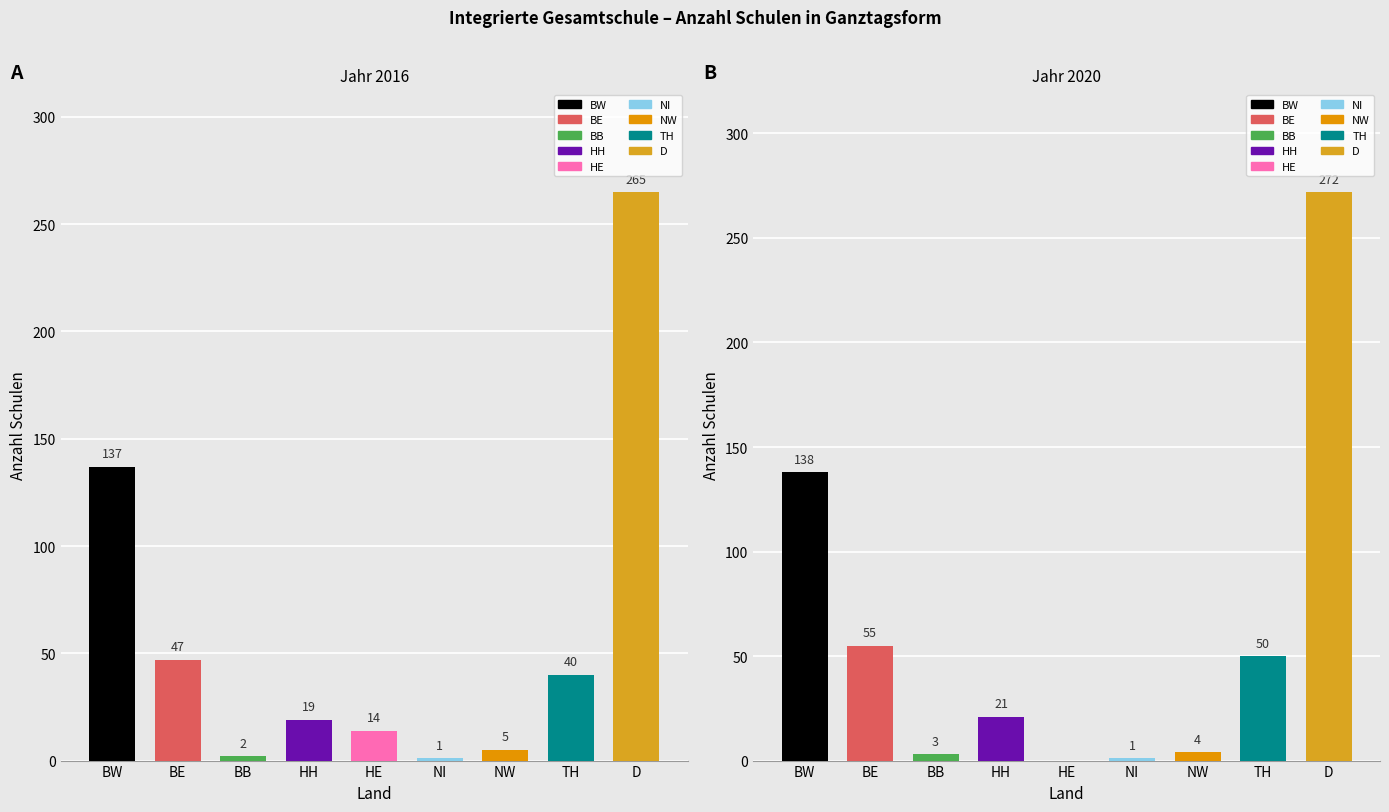

At which label is 2019 closest to 127?

BW